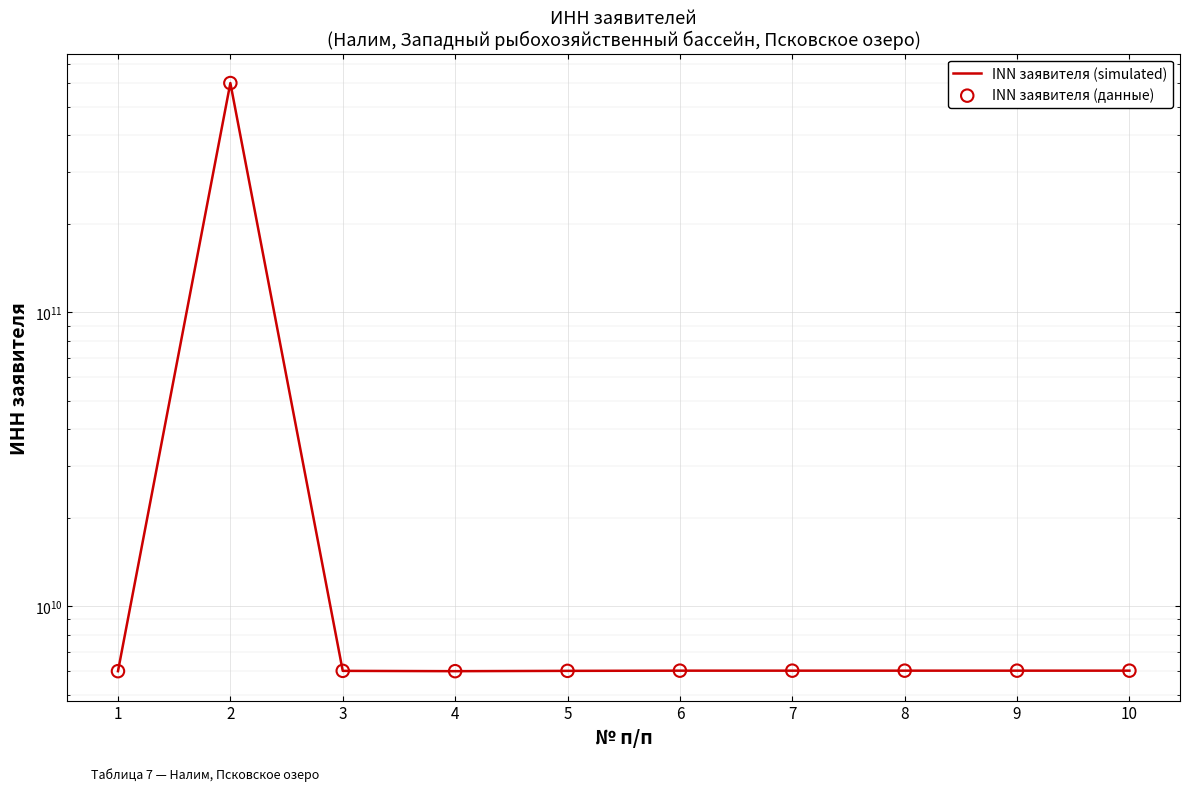

Which series reaches the minimum Y coordinate?

INN заявителя (simulated)